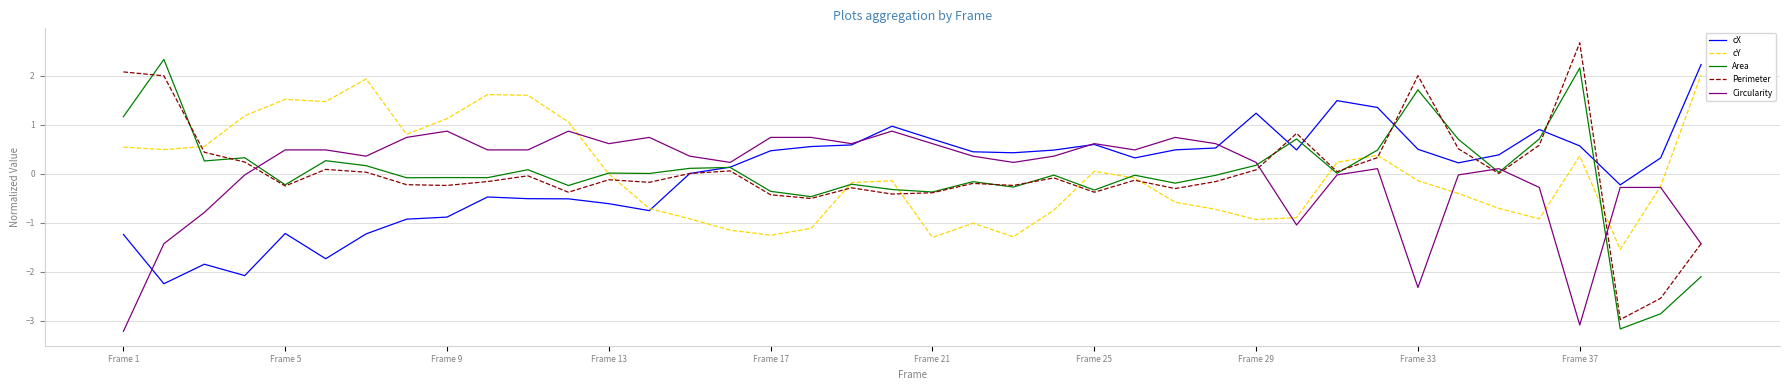

What is the lowest value of the cY series?

-1.5